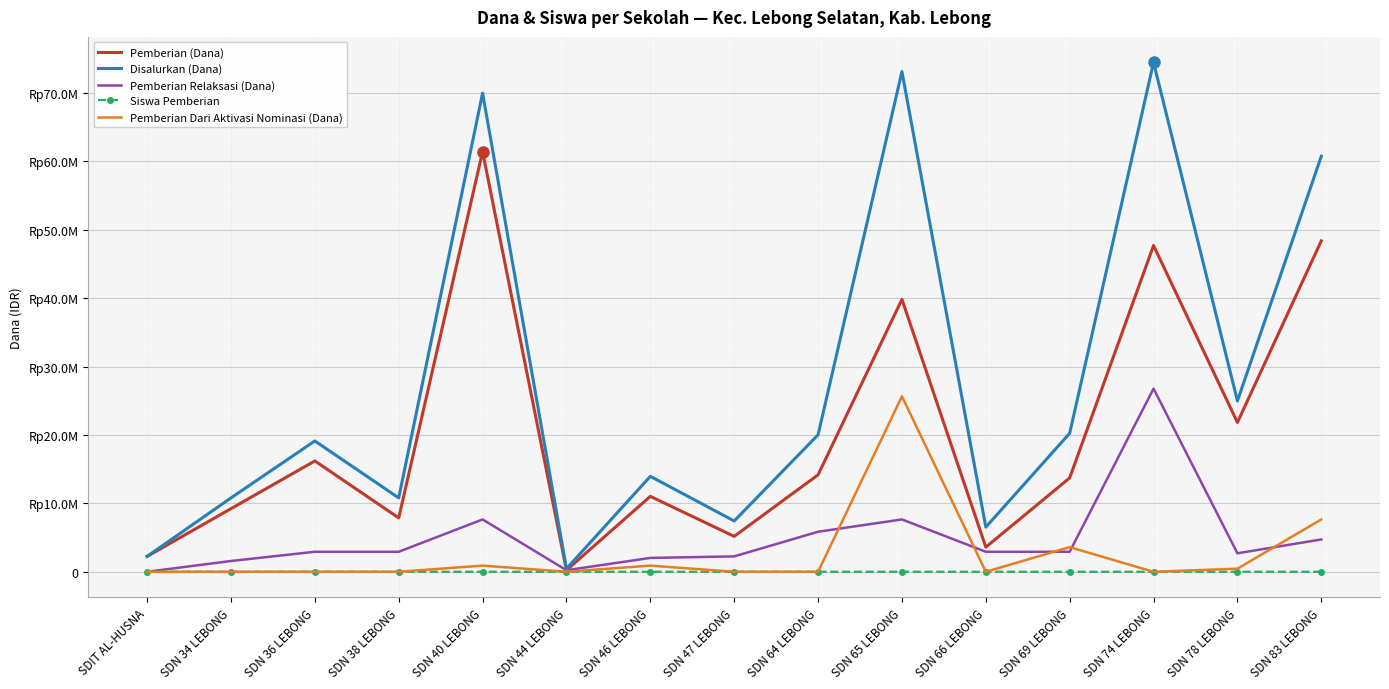

What are all the series names shown in the legend?

Pemberian (Dana), Disalurkan (Dana), Pemberian Relaksasi (Dana), Siswa Pemberian, Pemberian Dari Aktivasi Nominasi (Dana)